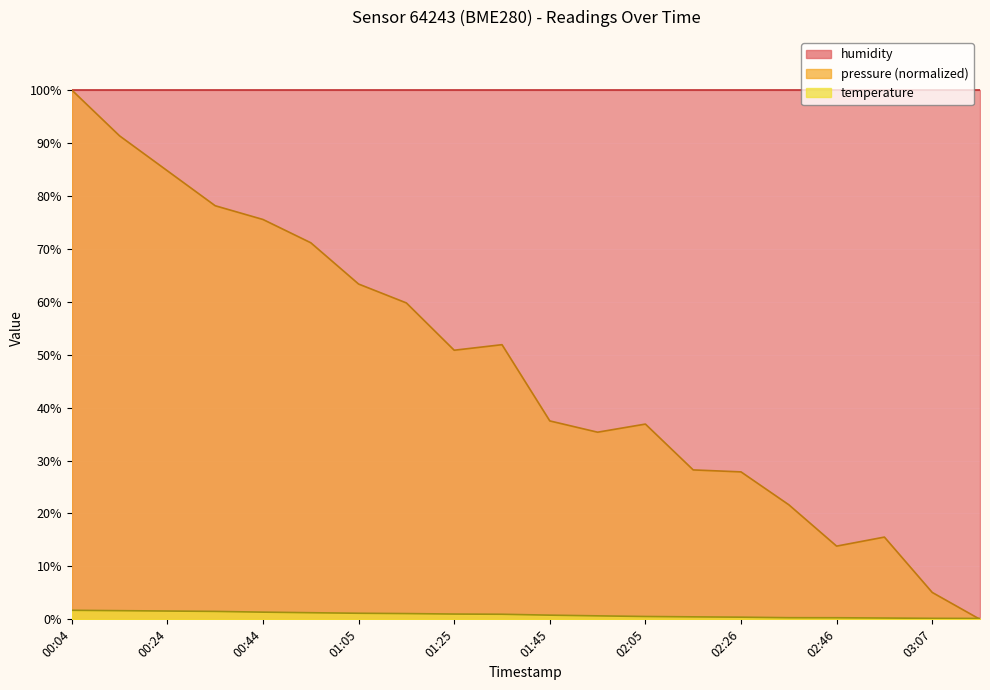

The temperature series shows 0.3 at 02:05. True or false?

False